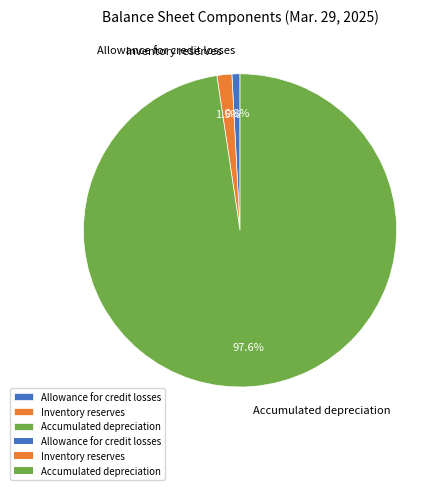

Count the number of slices in the pie.

3